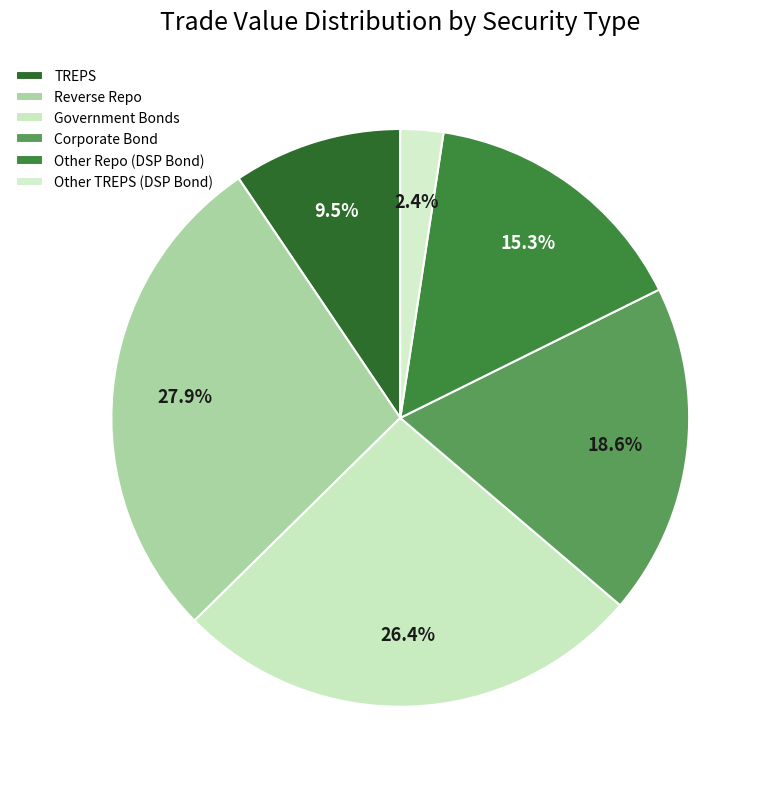

How many segments does this pie chart have?

6